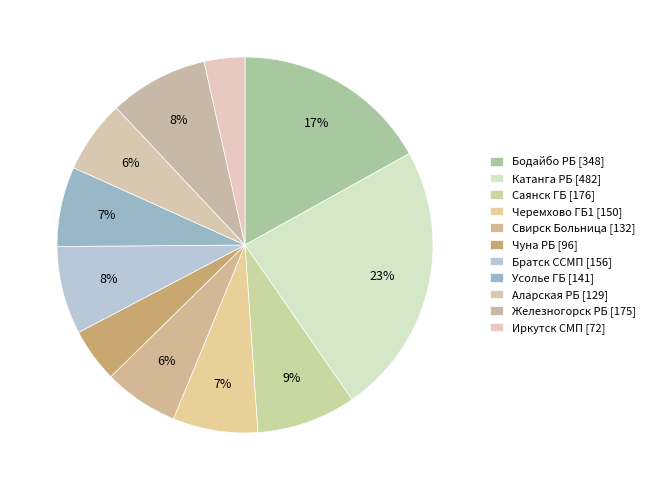

To the nearest percent, what percentage of the pie is Черемхово ГБ1?

7%